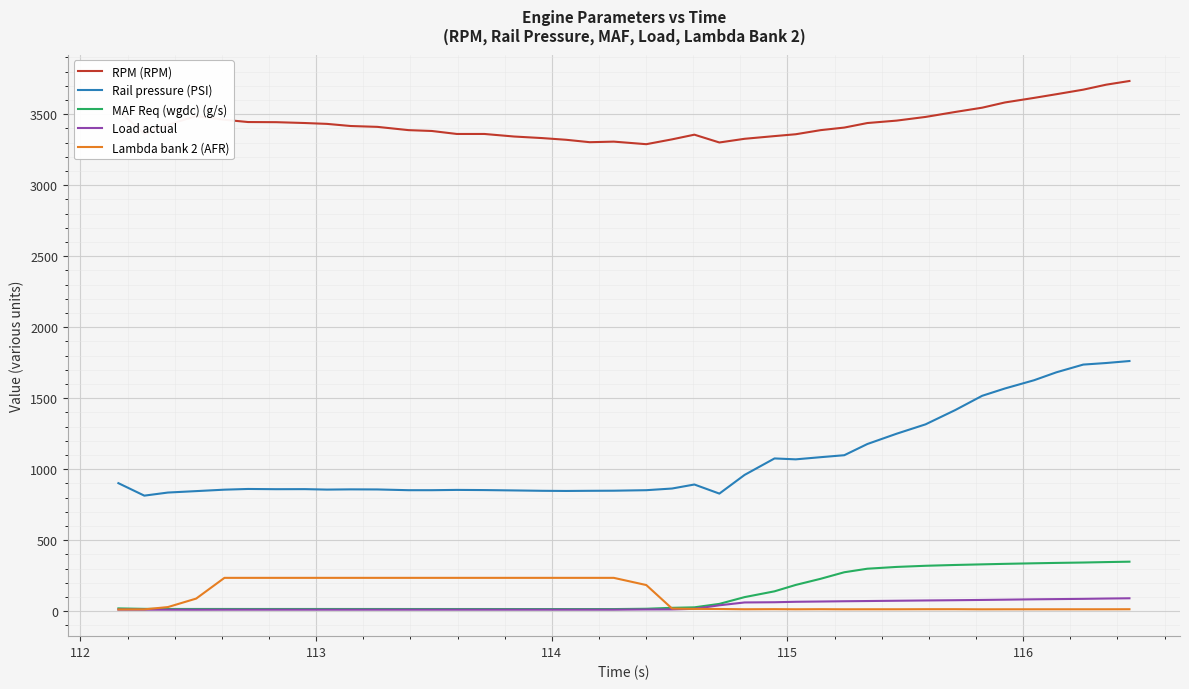

What is the maximum value for RPM (RPM)?

3734.0